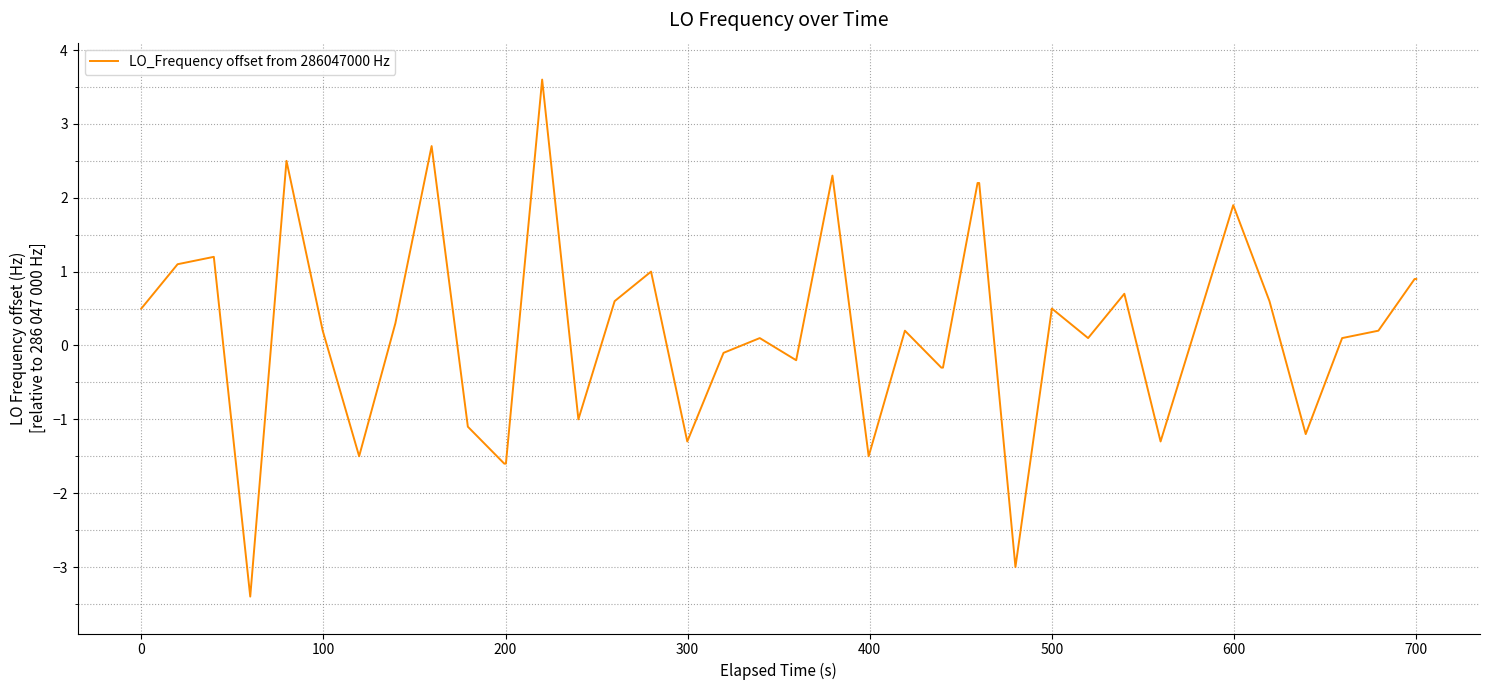

What is the minimum value shown in the chart?

-3.4